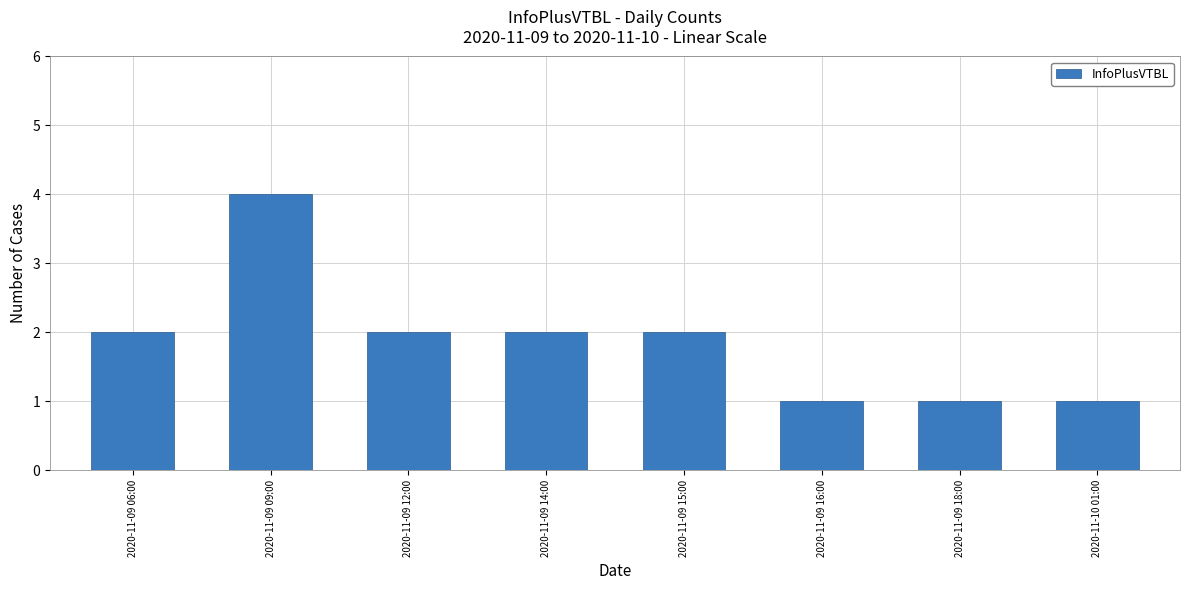

What is the ratio of the value at 2020-11-09 12:00 to the value at 2020-11-09 16:00?

2.0